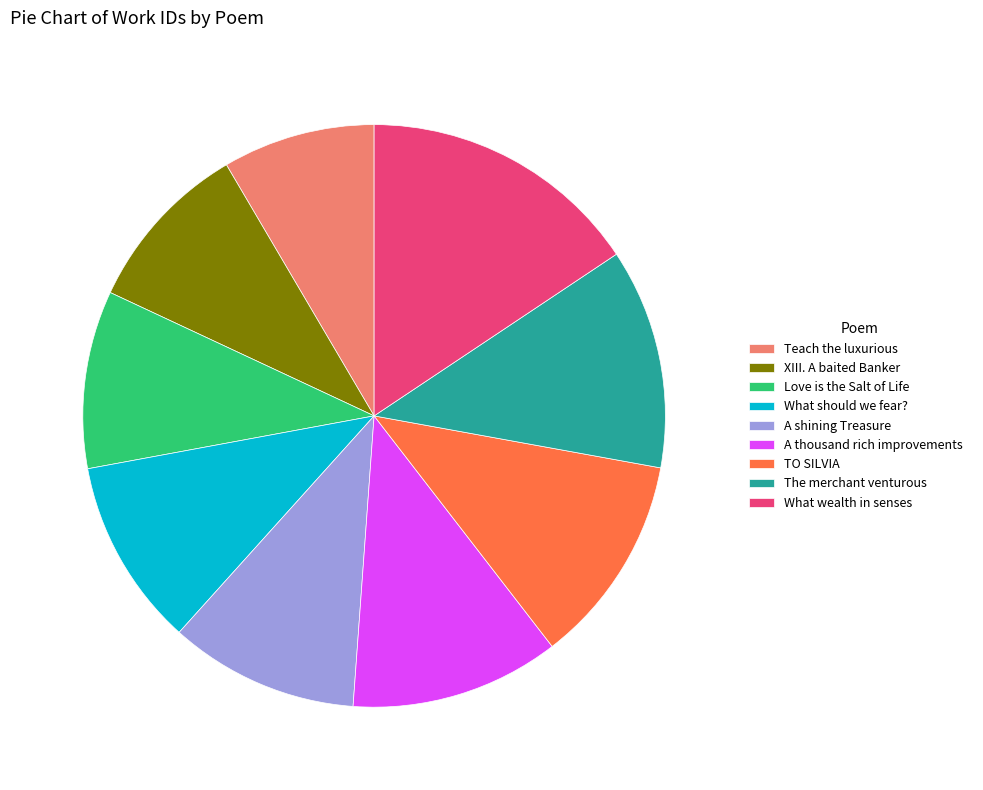

What is the largest slice in the pie chart?

What wealth in senses